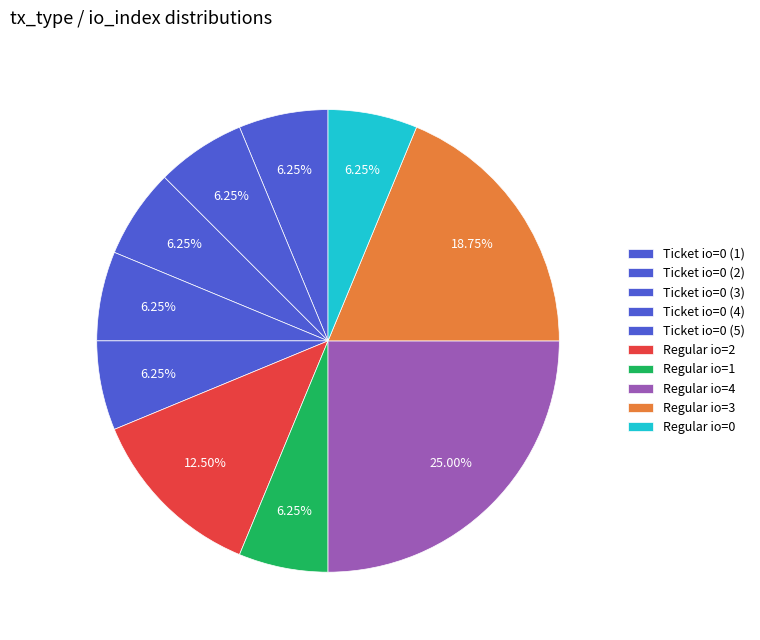

To the nearest percent, what is the average slice percentage?

10%